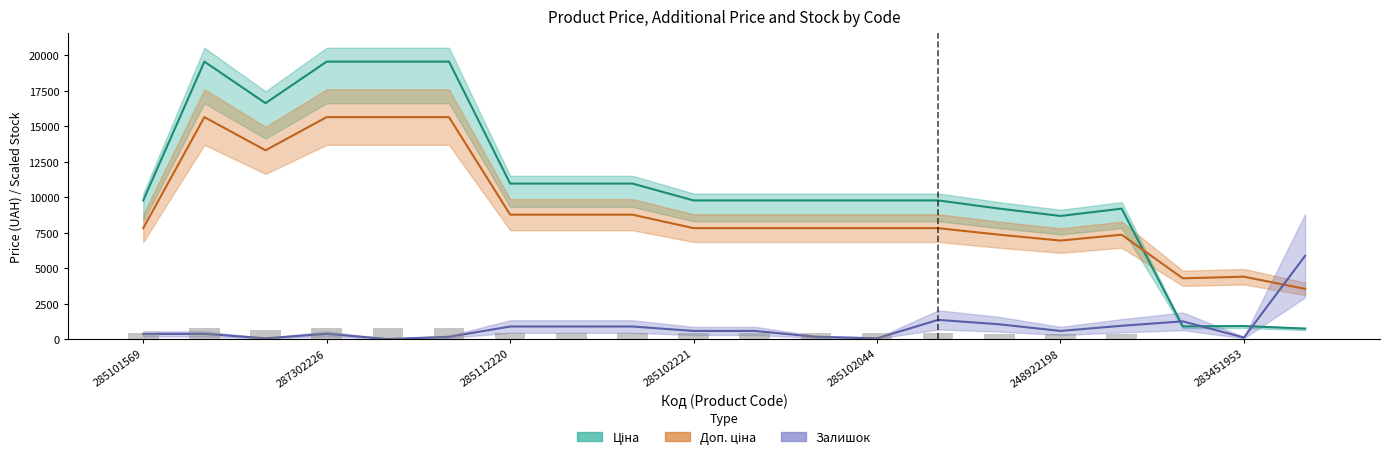

The Ціна series shows 8679.5 at 248922198. True or false?

True